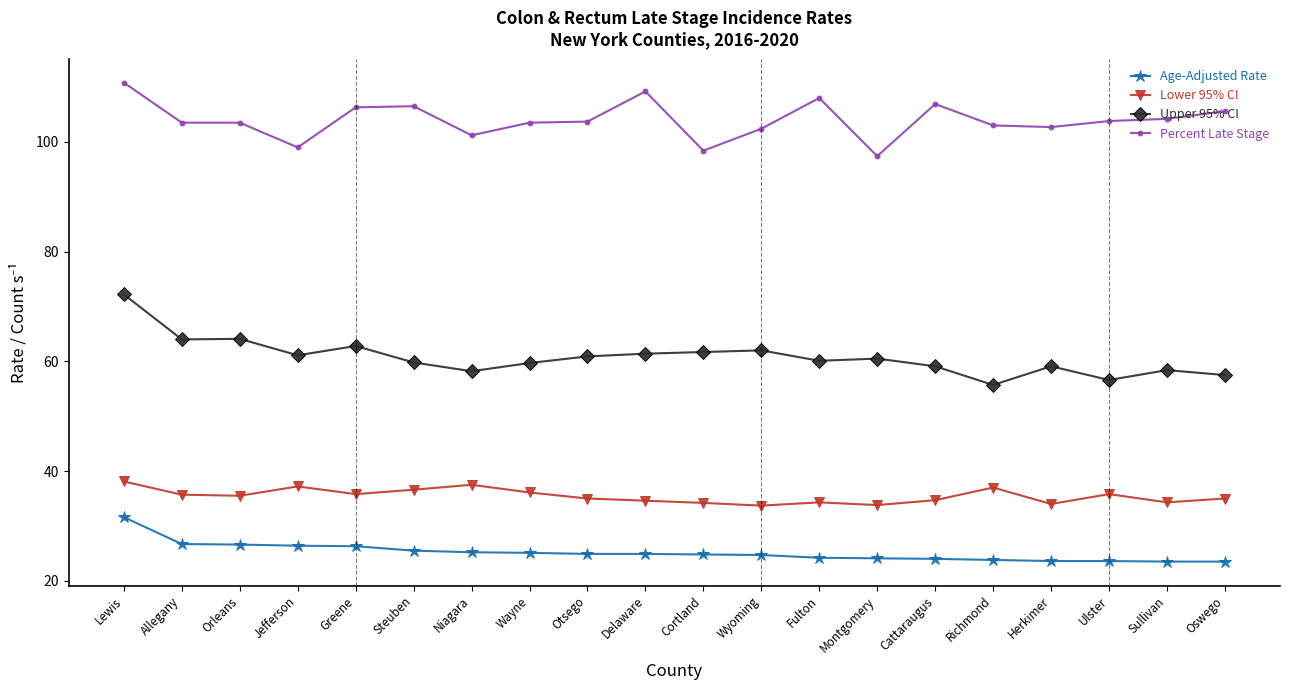

How many lines are shown in the chart?

4